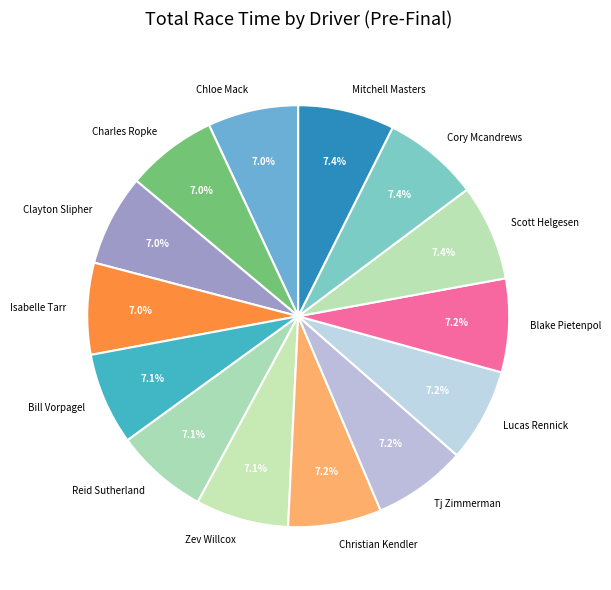

Count the number of slices in the pie.

14